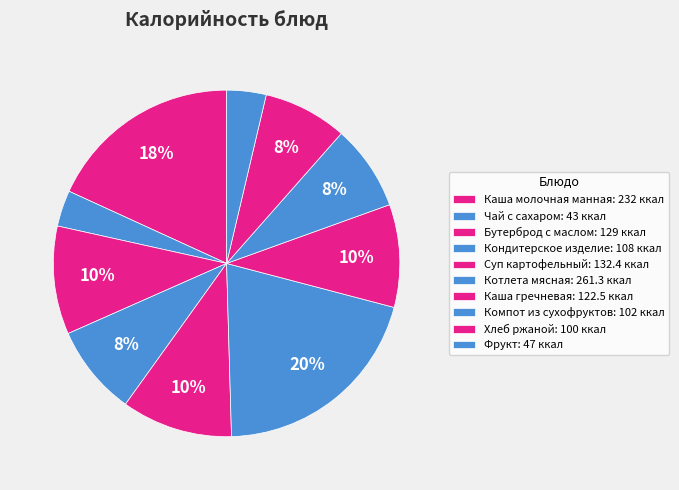

To the nearest percent, what is the combined percentage of Суп картофельный and Хлеб ржаной?

18%